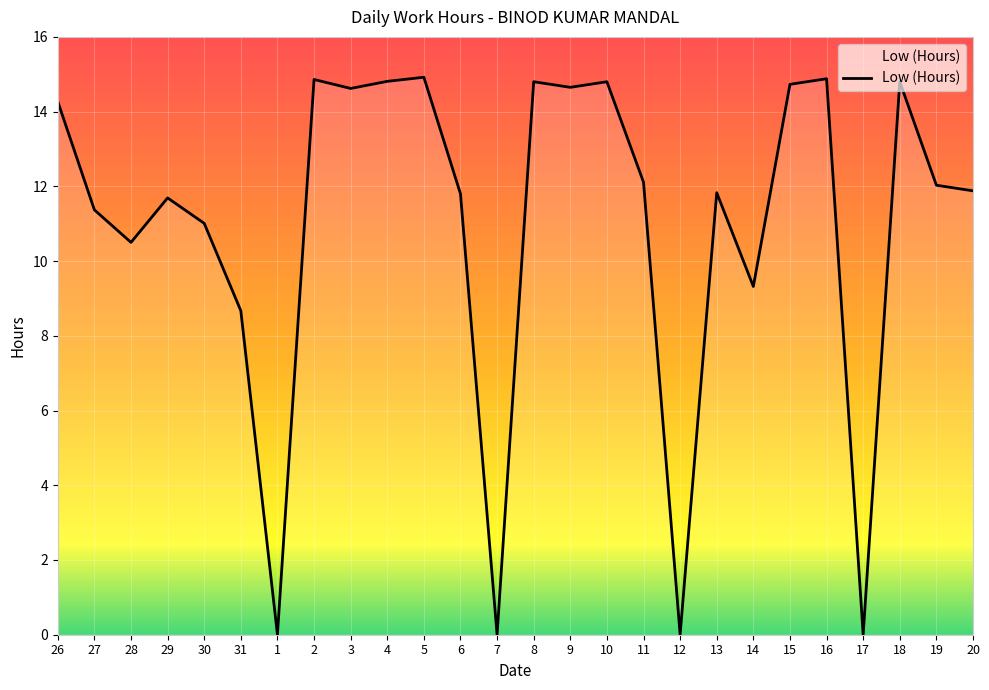

Count the number of data series in this chart.

1